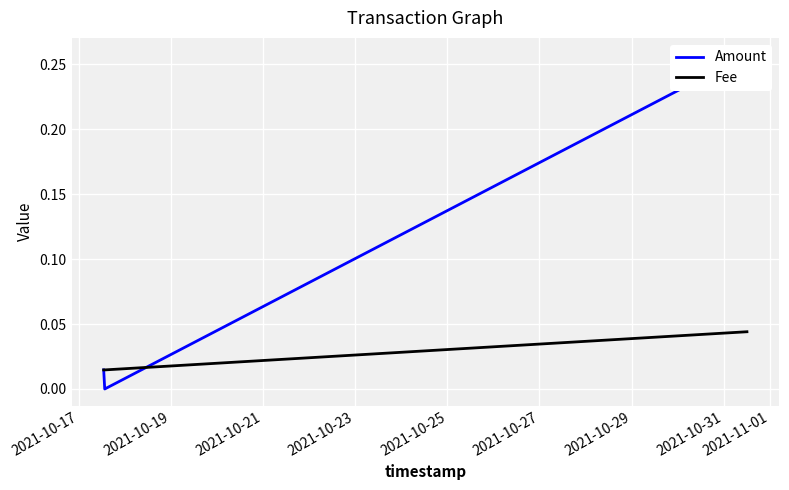

How many Fee values are between 0 and 1?

3